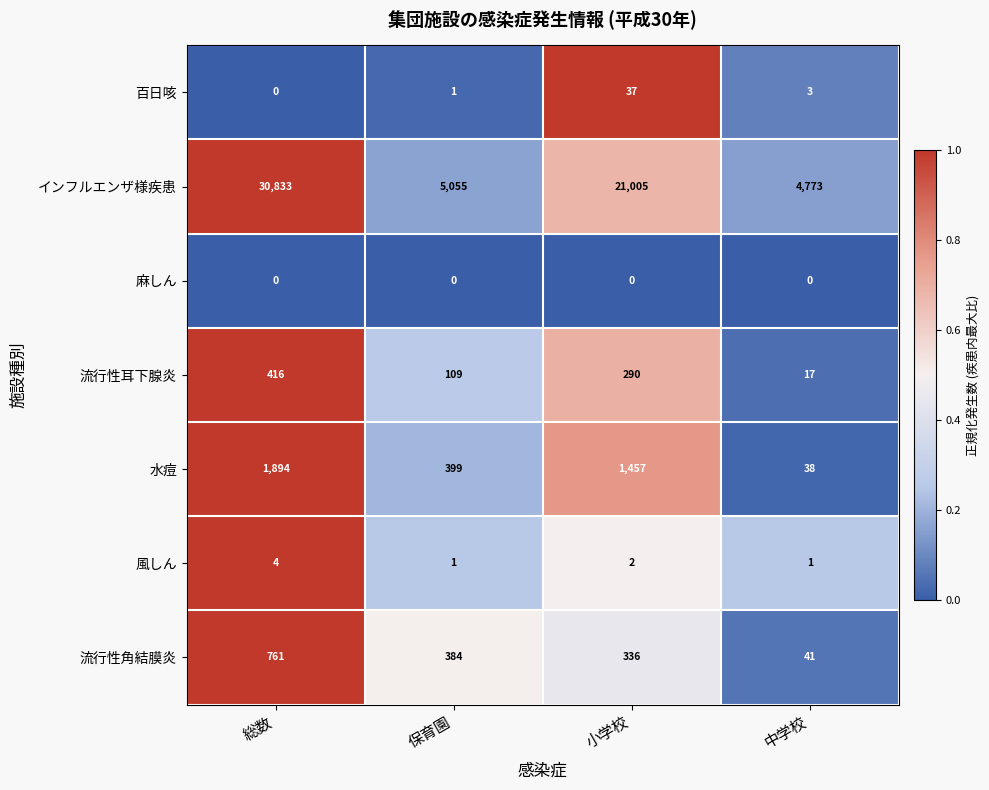

Which series has the largest total across all categories?

インフルエンザ様疾患